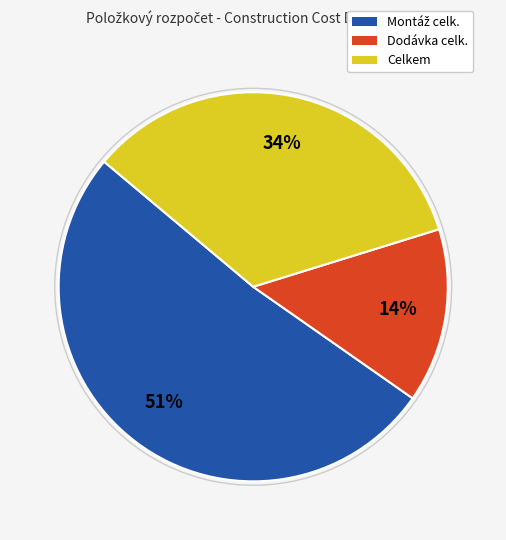

Is Dodávka celk. the majority of the pie?

No